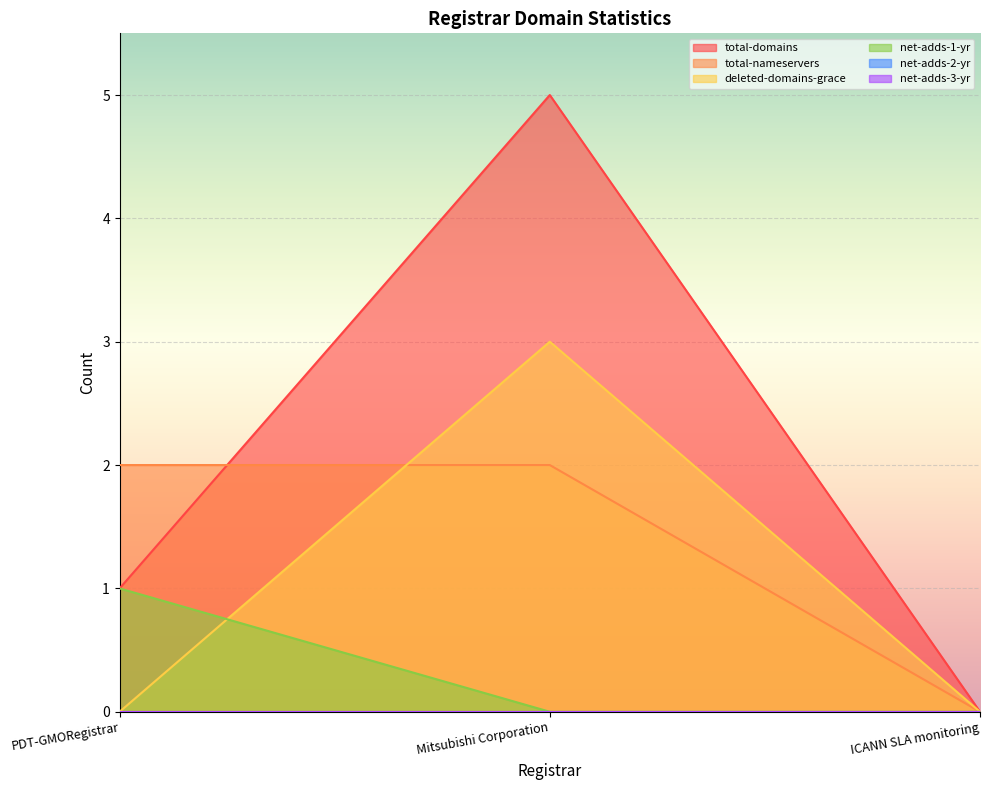

What is the approximate value of total-domains at Mitsubishi Corporation?

5